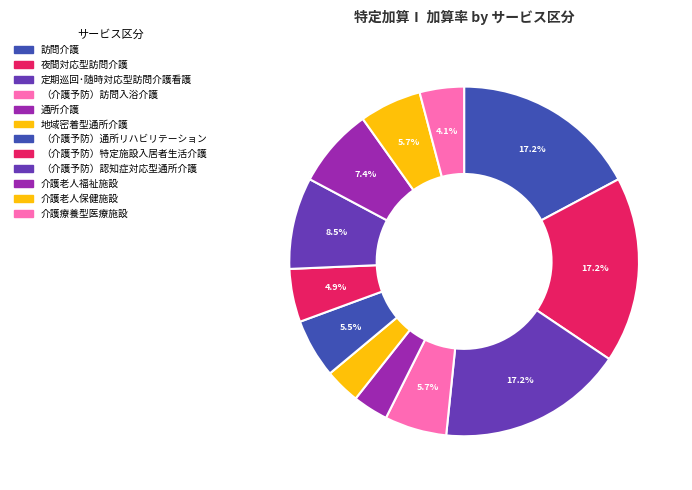

Does any single category account for the majority?

No